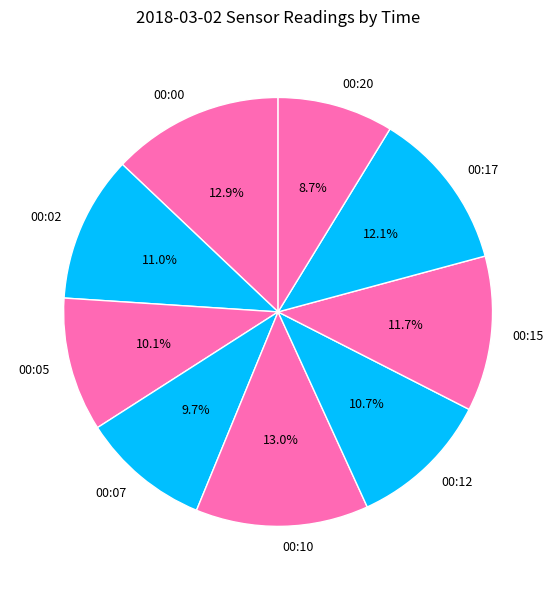

To the nearest percent, what is the average slice percentage?

11%